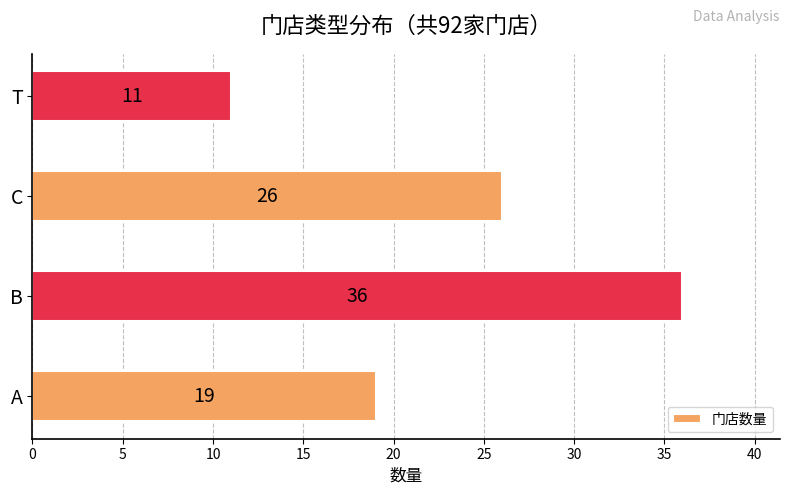

Is it true that the value at T is 3?

False